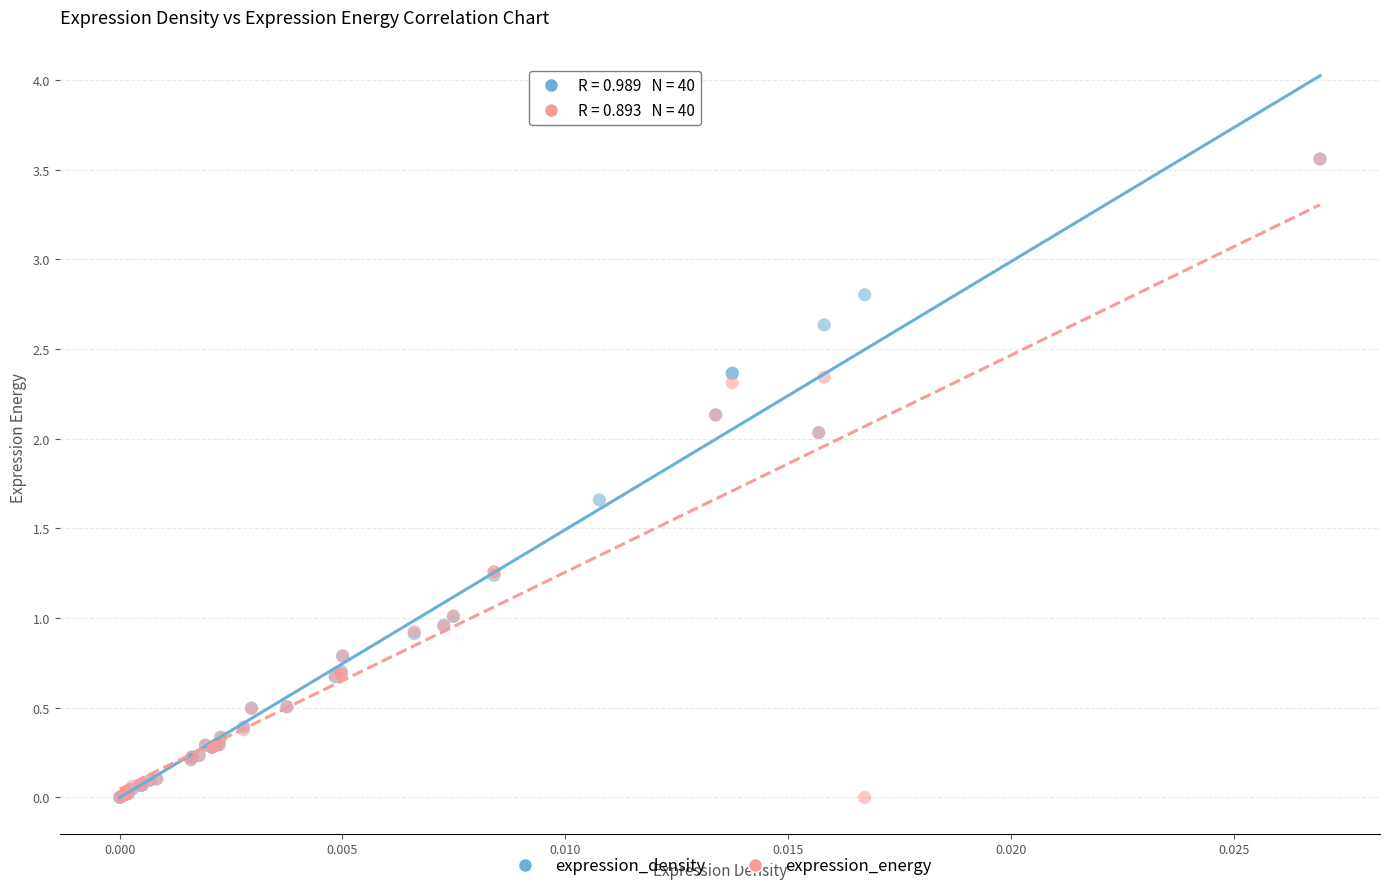

What are all the series names shown in the legend?

expression_density, expression_energy